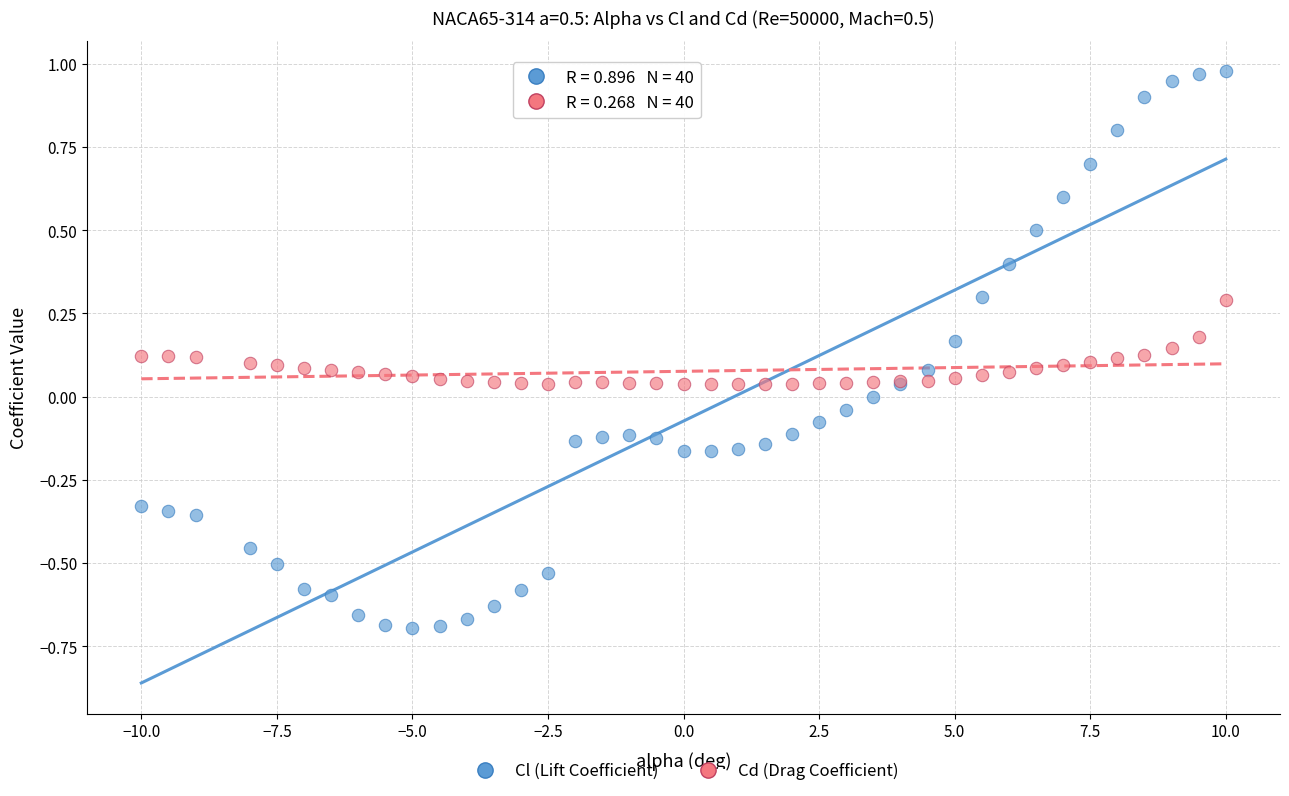

Which series has the widest spread of Y values?

Cl (Lift Coefficient)